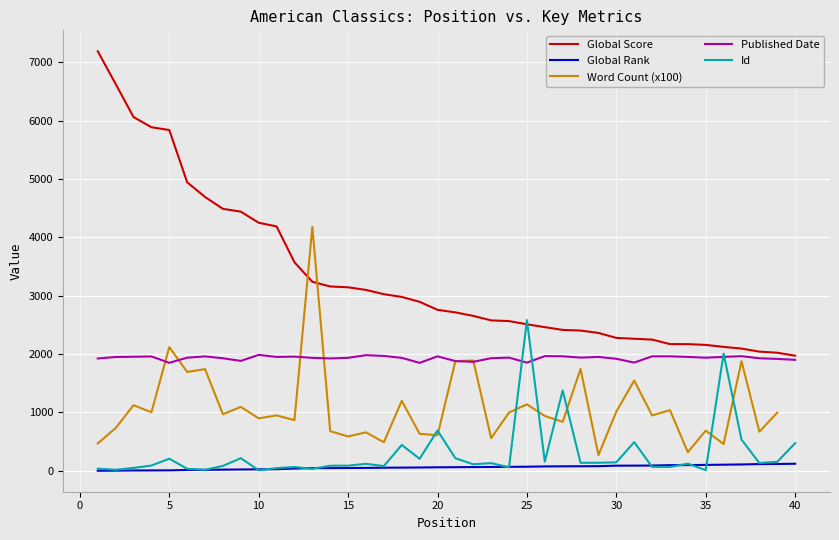

What is the minimum value for Global Score?

1973